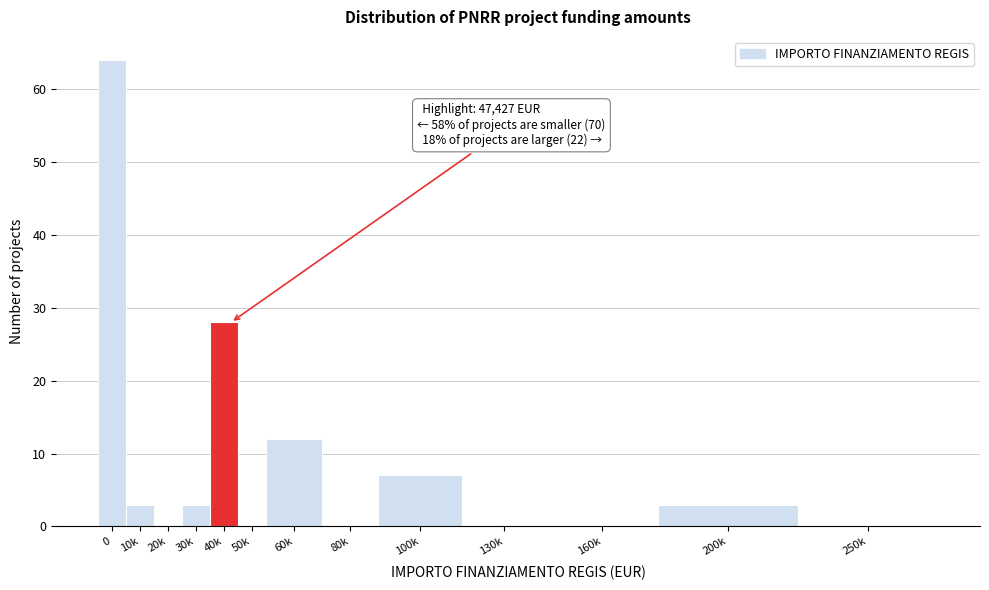

Reading left to right, extract all data points from this chart.

0=64	10k=3	20k=0	30k=3	40k=28	50k=0	60k=12	80k=0	100k=7	130k=0	160k=0	200k=3	250k=0